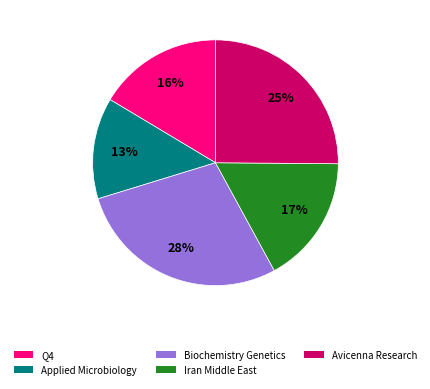

To the nearest percent, what is the difference between the largest and smallest slice percentages?

15%